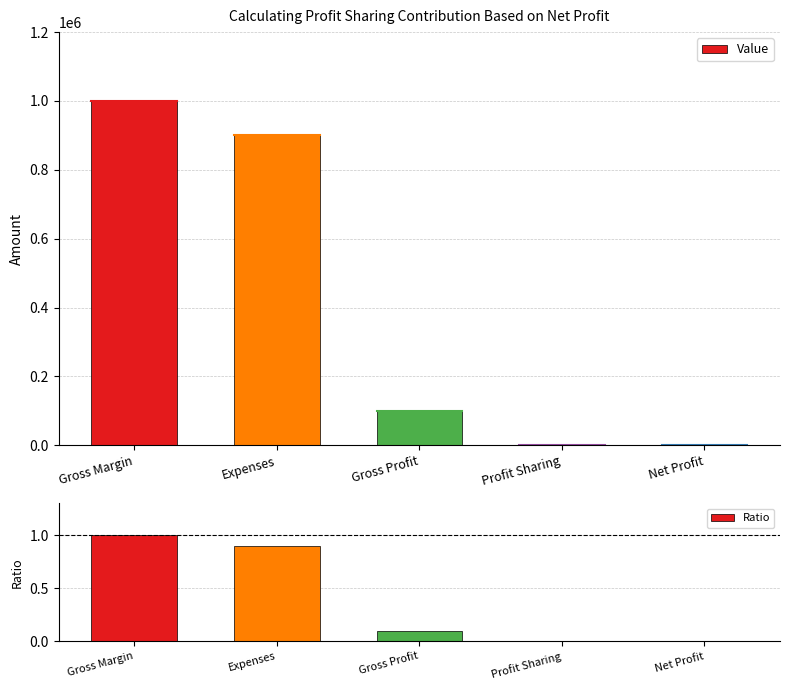

What is the sum of the Ratio values at Gross Profit and Expenses?

1.0